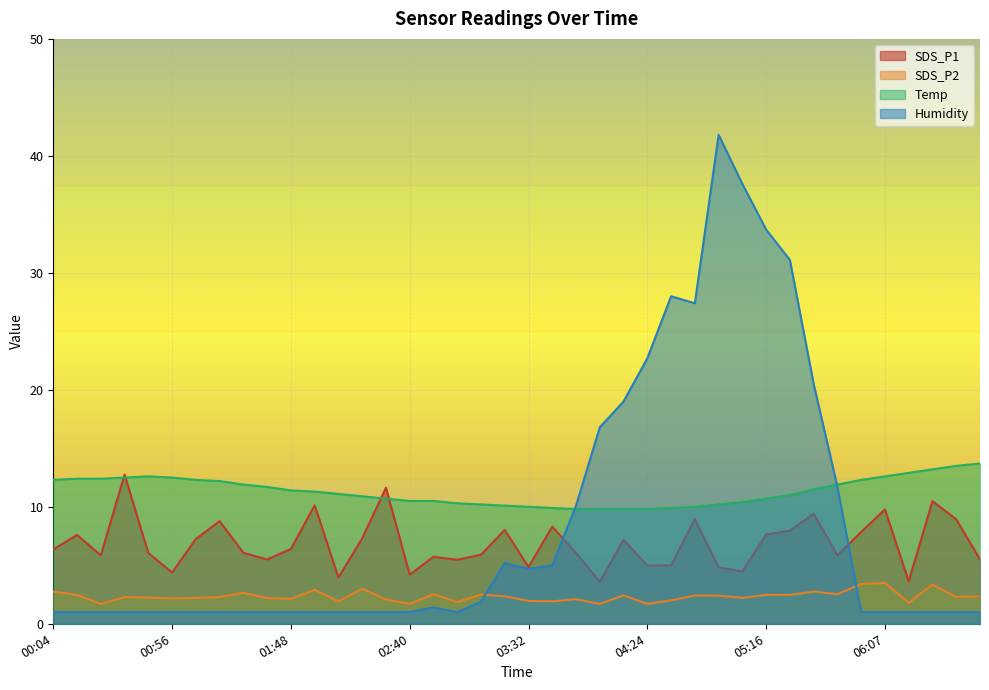

Which category has the highest value across all series?

04:55